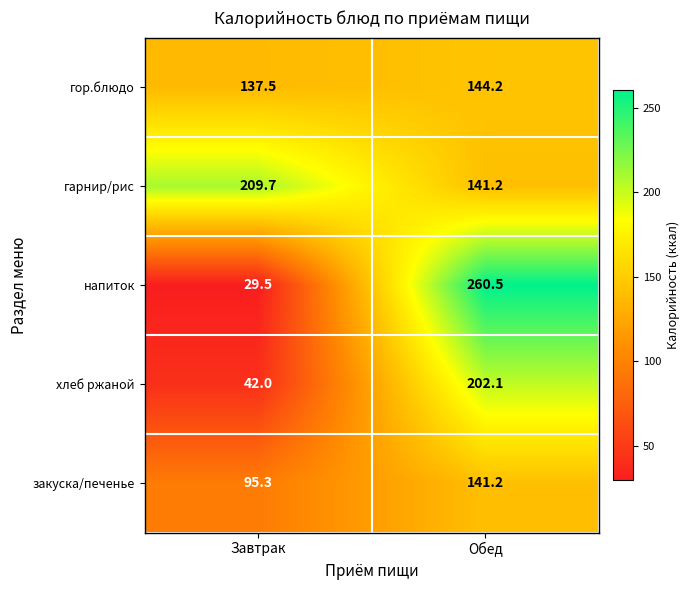

Is the value of напиток at Завтрак greater than the value of гарнир/рис at Обед?

No